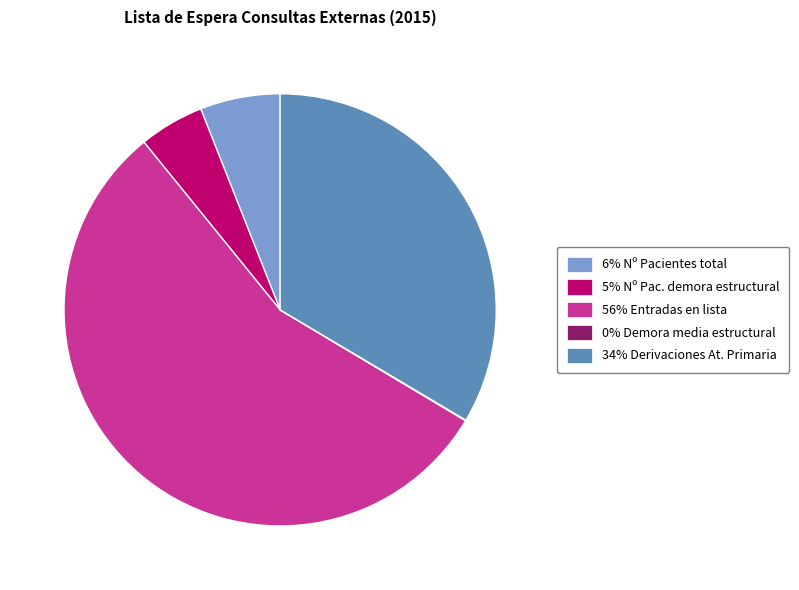

Is the sum of 34% Derivaciones At. Primaria and 6% Nº Pacientes total greater than half?

No